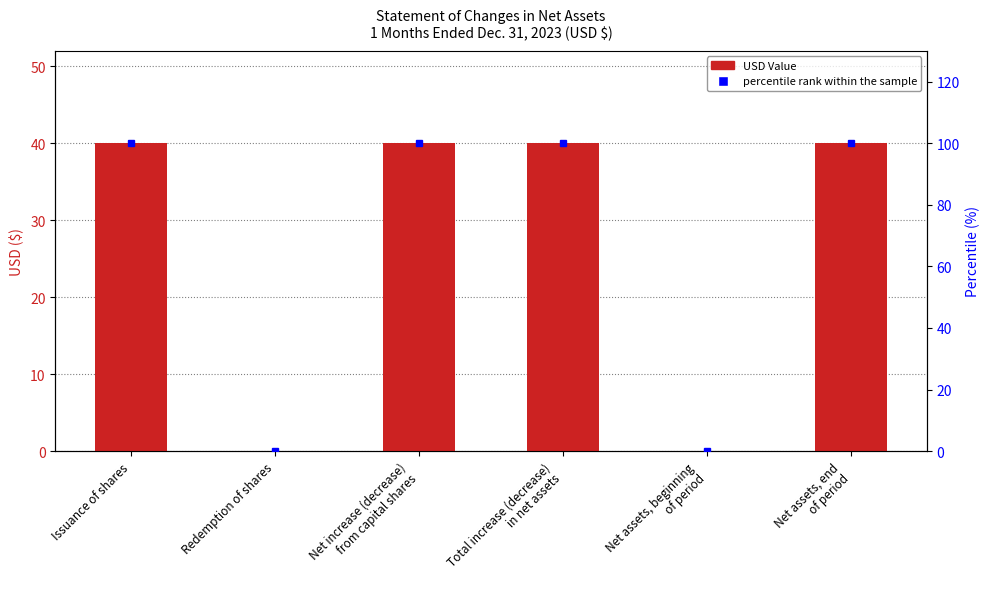

Reading left to right, what are all the values shown in this chart?

USD Value: Issuance of shares=40	Redemption of shares=0	Net increase (decrease)
from capital shares=40	Total increase (decrease)
in net assets=40	Net assets, beginning
of period=0	Net assets, end
of period=40
percentile rank within the sample: Issuance of shares=100	Redemption of shares=0	Net increase (decrease)
from capital shares=100	Total increase (decrease)
in net assets=100	Net assets, beginning
of period=0	Net assets, end
of period=100